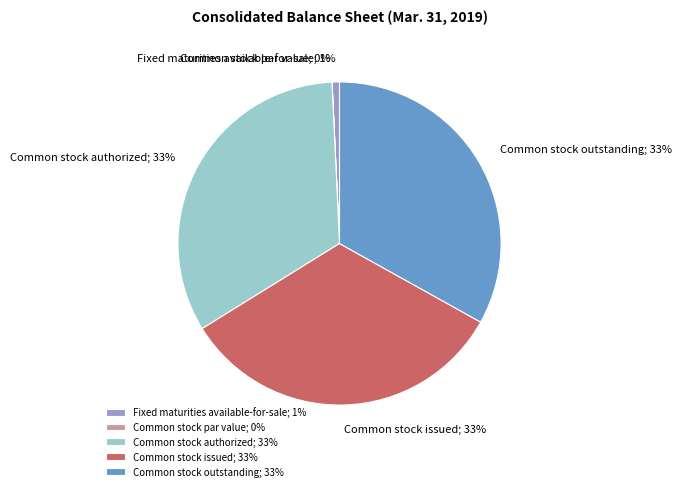

To the nearest percent, what is the average slice percentage?

20%